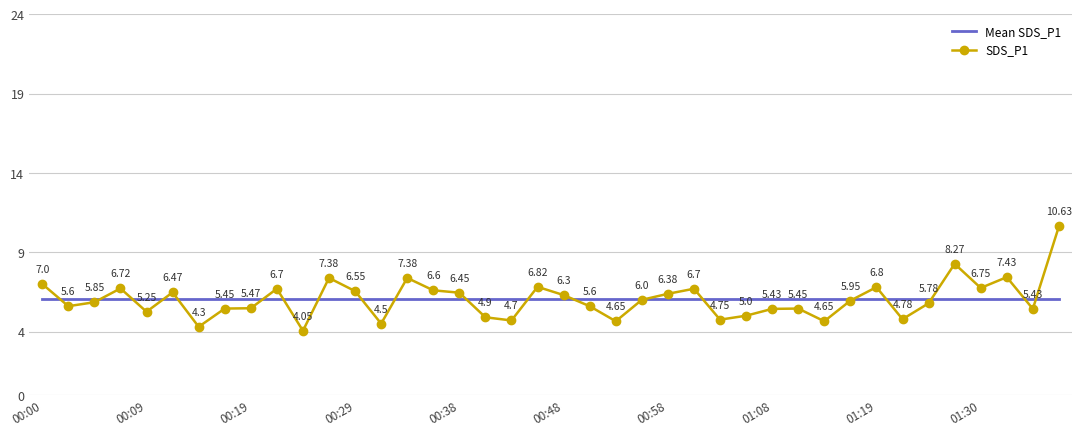

What is the lowest value of the Mean SDS_P1 series?

6.0